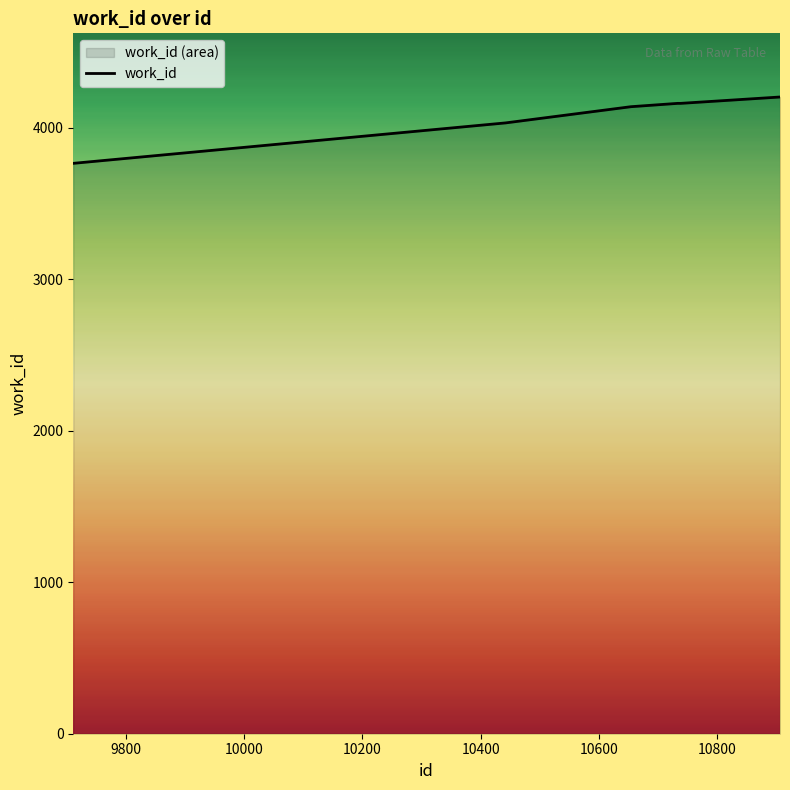

How many series are shown in this chart?

1